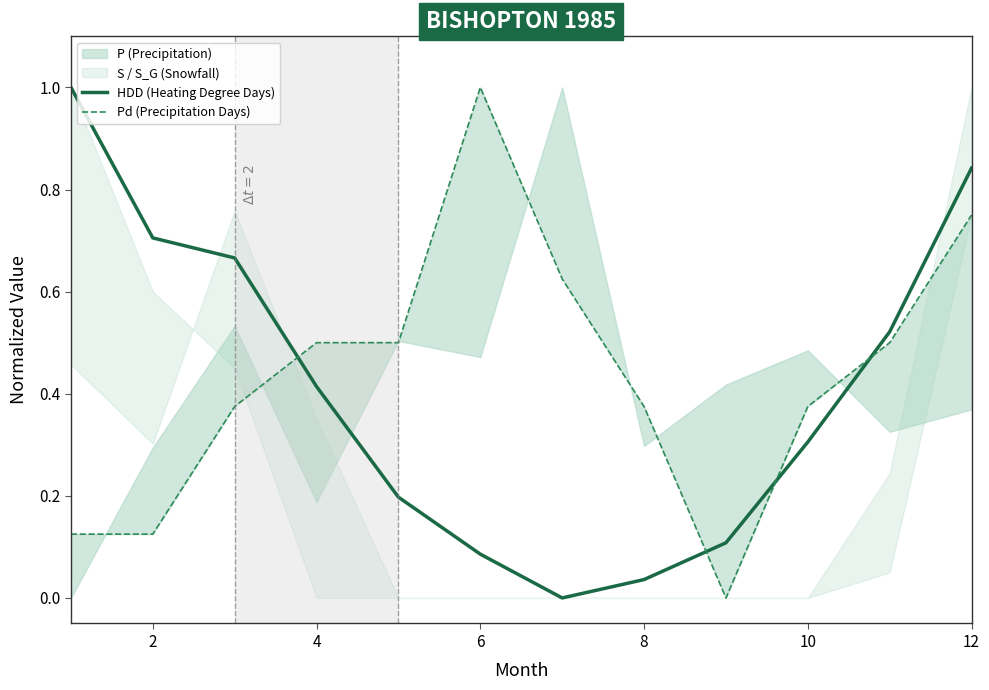

The value of HDD (Heating Degree Days) at 12 is 0.4. True or false?

False